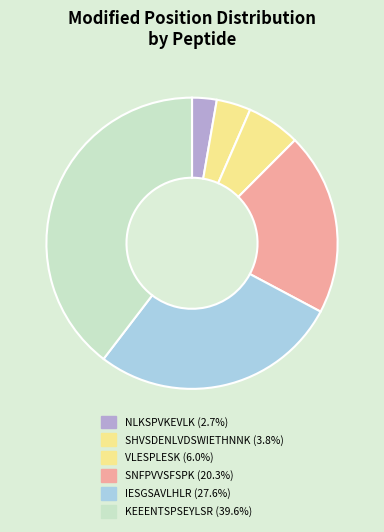

Between SHVSDENLVDSWIETHNNK and VLESPLESK, which is larger?

VLESPLESK